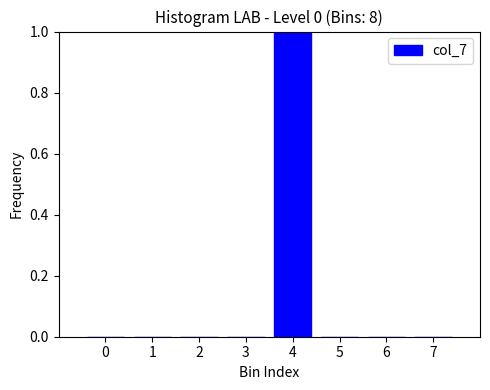

Reading left to right, what are all the values shown in this chart?

0=0	1=0	2=0	3=0	4=1	5=0	6=0	7=0